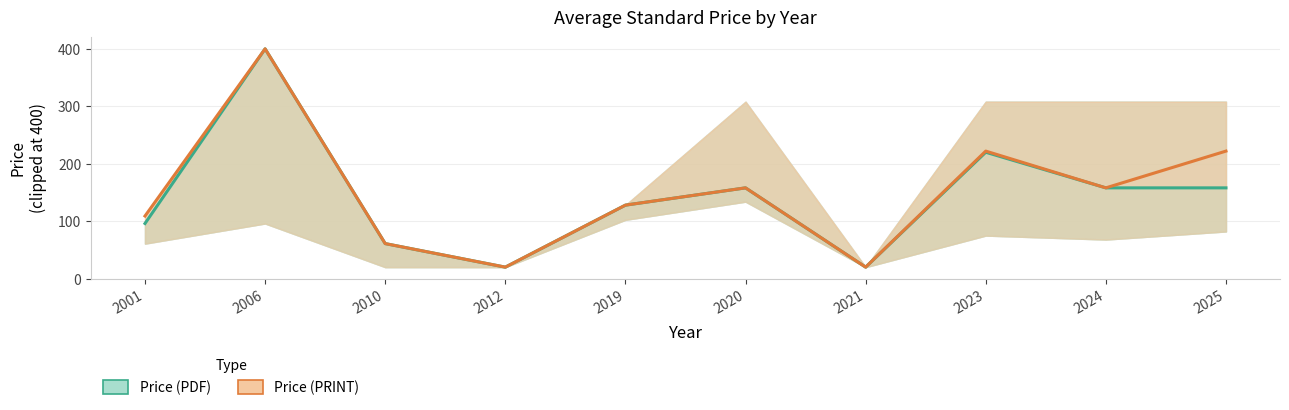

Between 2010 and 2023, which is larger?

2023